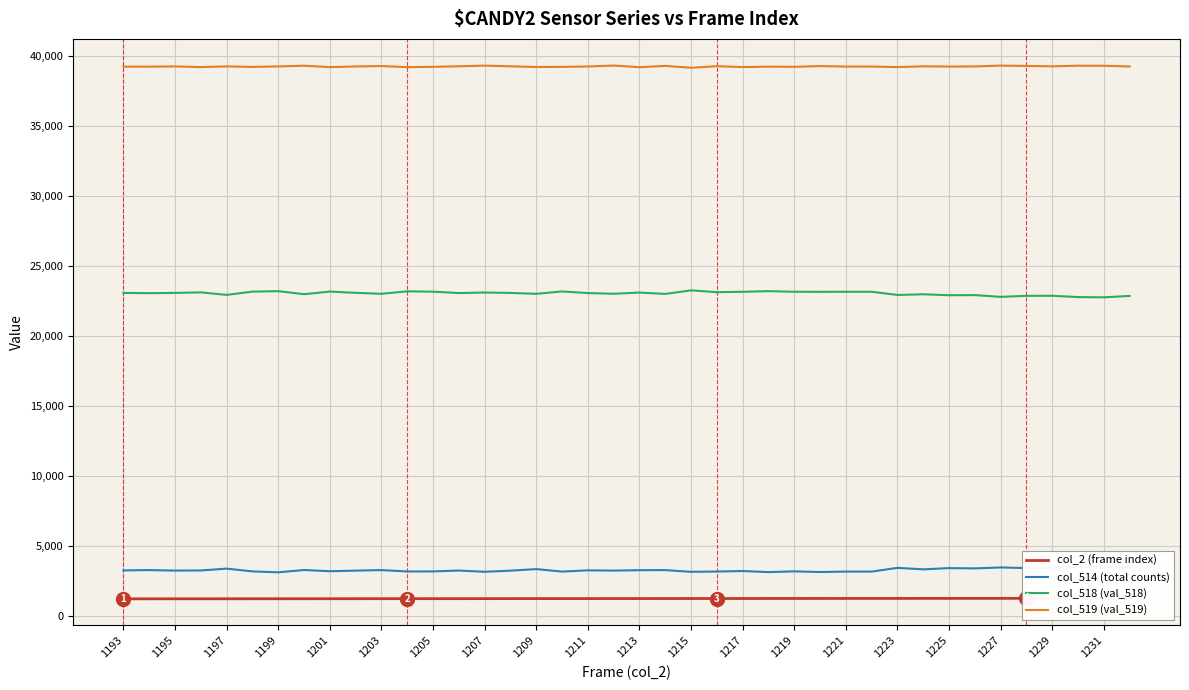

The value of col_519 (val_519) at 1211 is 12243. True or false?

False